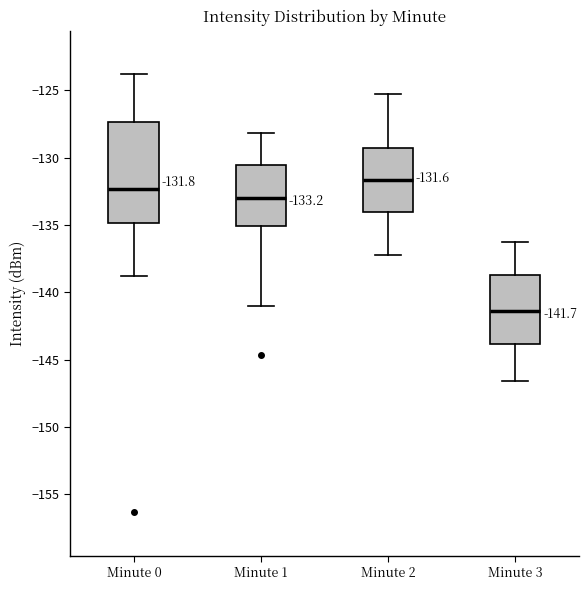

Comparing the boxes themselves (not the whiskers), which one is the tallest?

Minute 0